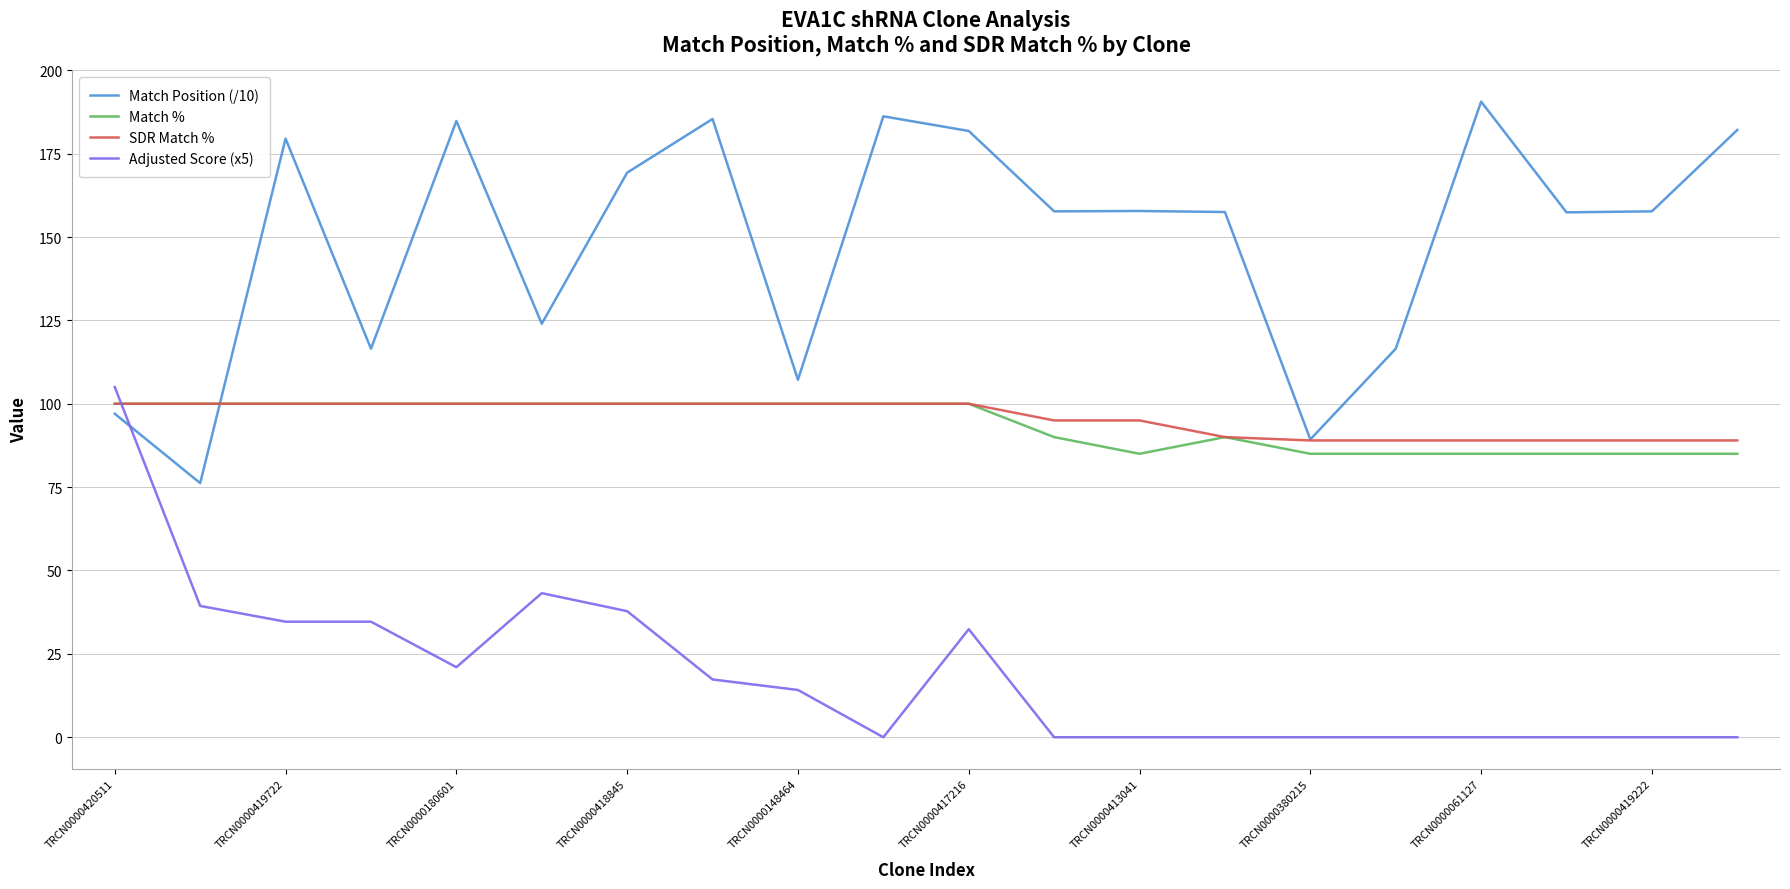

How many values in the Match Position (/10) series are below 157?

7